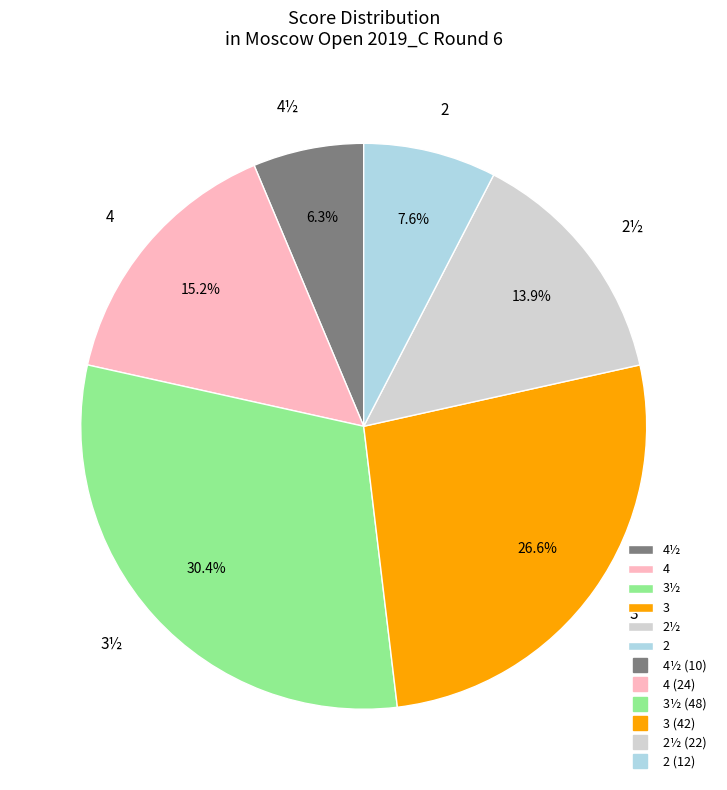

Rank the categories by value from highest to lowest.

3½, 3, 4, 2½, 2, 4½